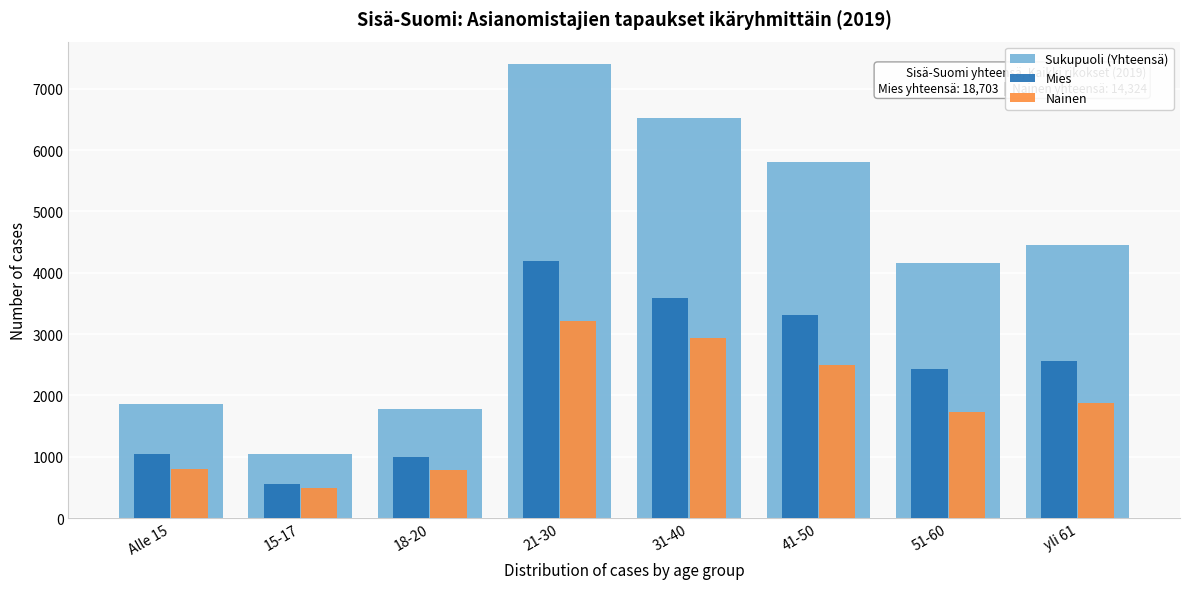

The value of Nainen at 51-60 is 973. True or false?

False